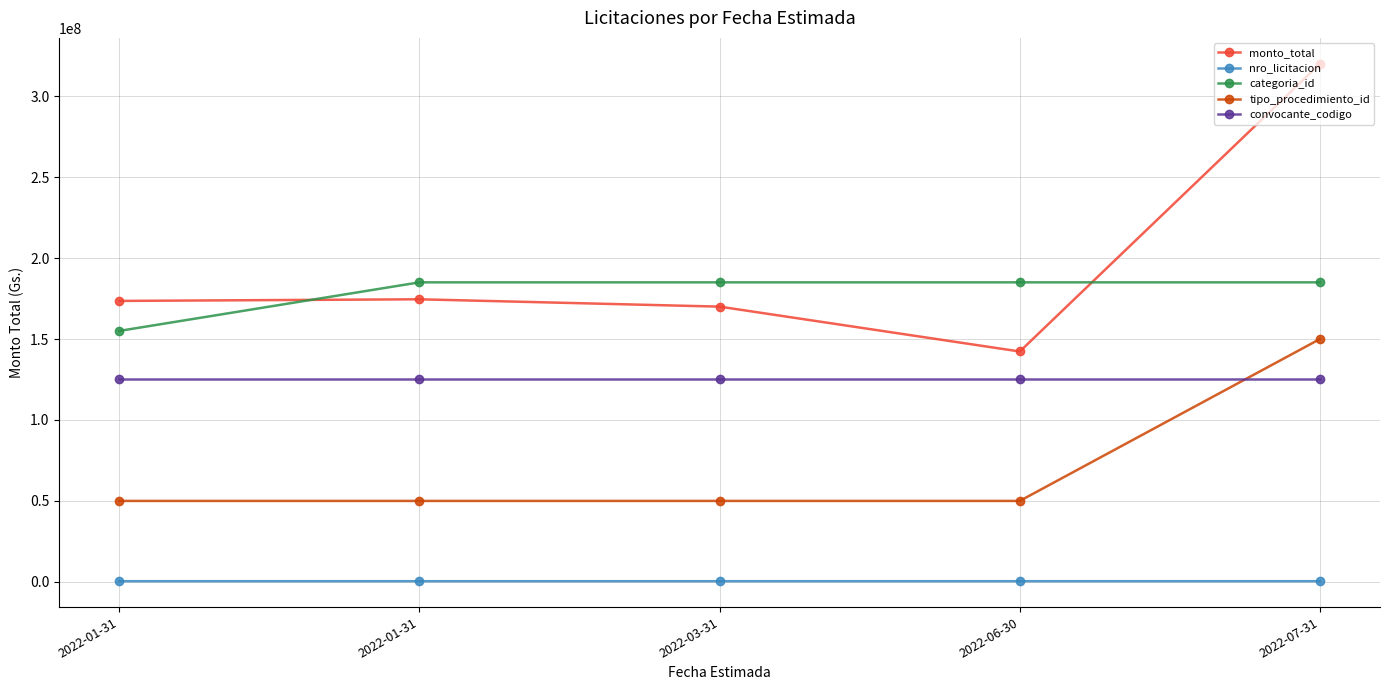

Is this an area chart (filled region under the line)?

No